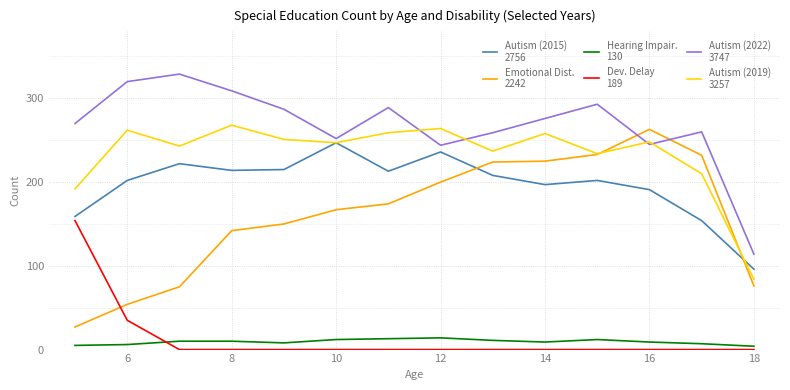

What is the maximum value shown in the chart?

329